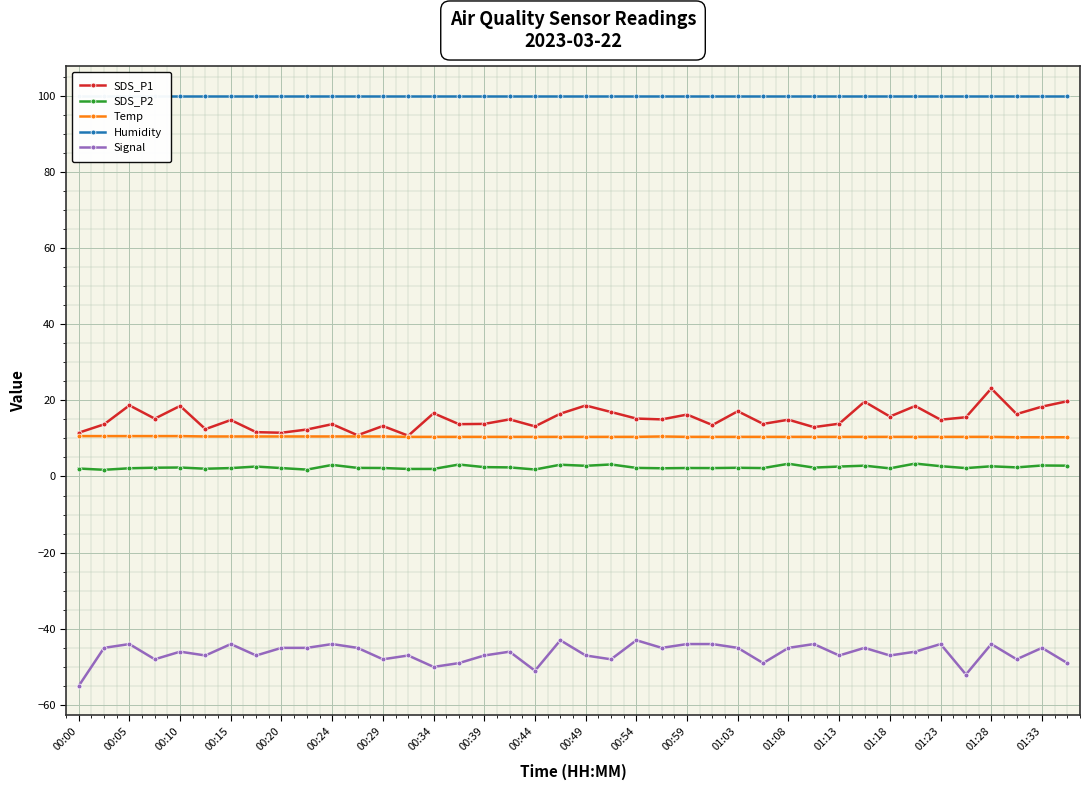

Reading right to left, extract all data points from this chart.

SDS_P1: 19.8	18.3	16.4	23.1	15.6	14.9	18.5	15.7	19.6	13.8	12.9	14.9	13.8	17.1	13.5	16.2	15.0	15.2	16.9	18.6	16.5	13.2	15.0	13.8	13.7	16.6	10.7	13.2	10.8	13.7	12.3	11.5	11.6	14.8	12.4	18.5	15.2	18.7	13.7	11.5
SDS_P2: 2.8	2.9	2.4	2.7	2.2	2.7	3.4	2.1	2.8	2.6	2.3	3.3	2.2	2.3	2.2	2.2	2.1	2.2	3.1	2.8	3.1	1.8	2.4	2.5	3.1	2.0	2.0	2.2	2.2	3.0	1.8	2.2	2.6	2.2	2.0	2.4	2.3	2.1	1.8	2.1
Temp: 10.3	10.3	10.3	10.4	10.4	10.4	10.4	10.4	10.4	10.4	10.4	10.4	10.4	10.4	10.4	10.4	10.5	10.4	10.4	10.4	10.4	10.4	10.4	10.4	10.4	10.4	10.4	10.5	10.5	10.5	10.5	10.5	10.5	10.5	10.5	10.6	10.6	10.6	10.6	10.6
Humidity: 99.9	99.9	99.9	99.9	99.9	99.9	99.9	99.9	99.9	99.9	99.9	99.9	99.9	99.9	99.9	99.9	99.9	99.9	99.9	99.9	99.9	99.9	99.9	99.9	99.9	99.9	99.9	99.9	99.9	99.9	99.9	99.9	99.9	99.9	99.9	99.9	99.9	99.9	99.9	99.9
Signal: -49.0	-45.0	-48.0	-44.0	-52.0	-44.0	-46.0	-47.0	-45.0	-47.0	-44.0	-45.0	-49.0	-45.0	-44.0	-44.0	-45.0	-43.0	-48.0	-47.0	-43.0	-51.0	-46.0	-47.0	-49.0	-50.0	-47.0	-48.0	-45.0	-44.0	-45.0	-45.0	-47.0	-44.0	-47.0	-46.0	-48.0	-44.0	-45.0	-55.0